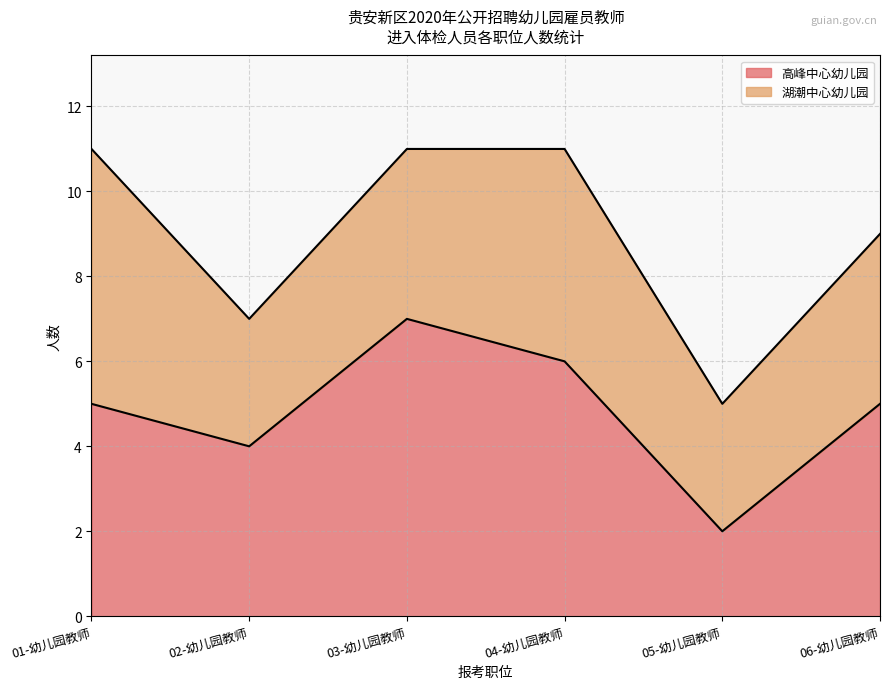

What is the ratio of the value at 04-幼儿园教师 to the value at 06-幼儿园教师?

1.2